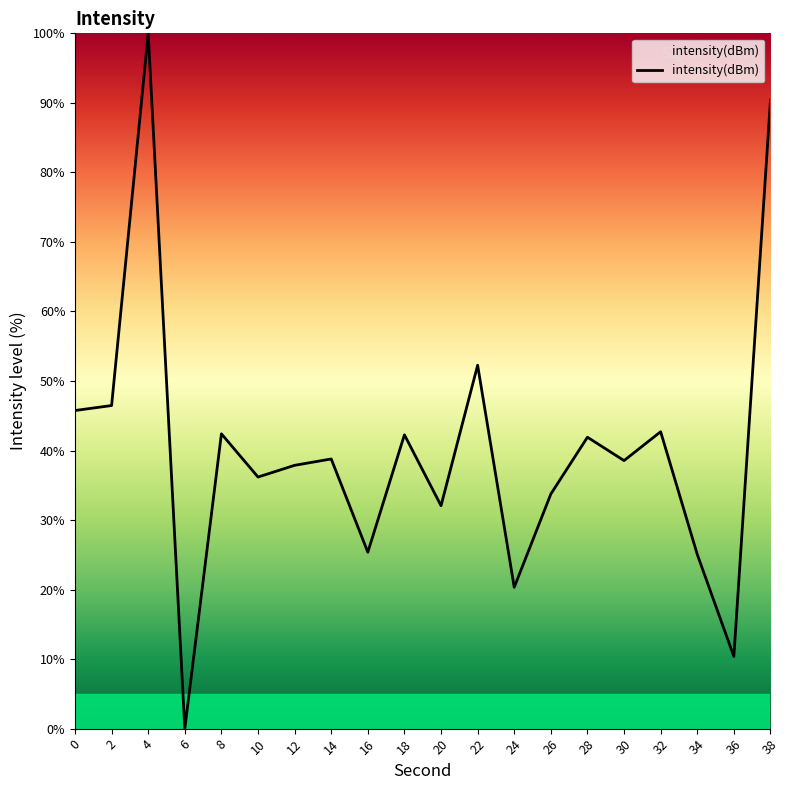

Does the chart have visible grid lines?

No